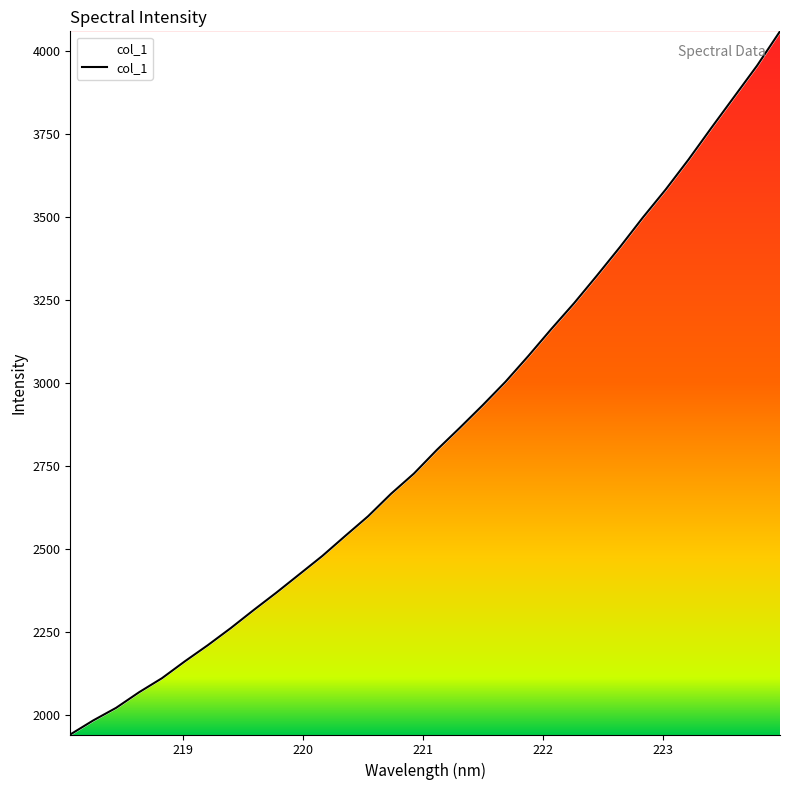

True or false: there are more than 2 points higher than both neighbors.

False